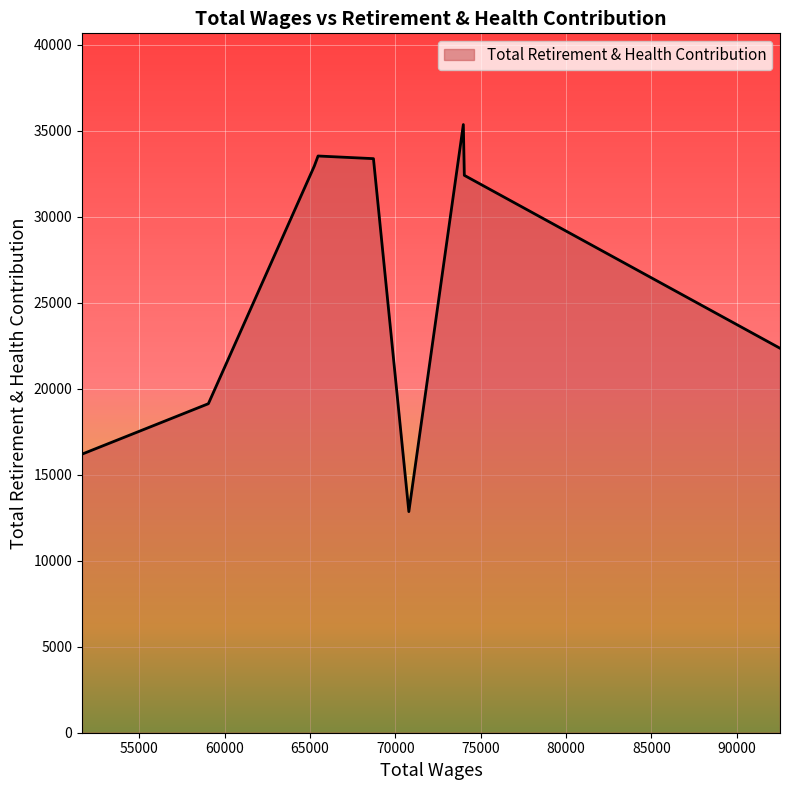

What is the difference between the maximum and minimum values?

22502